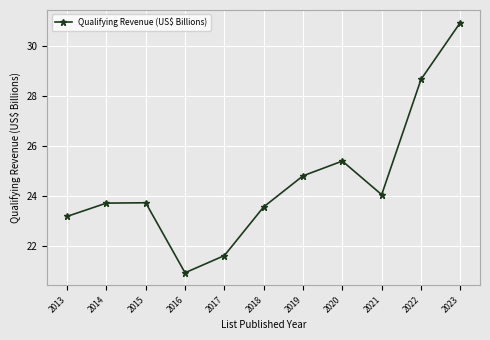

What is the greatest value displayed?

30.9